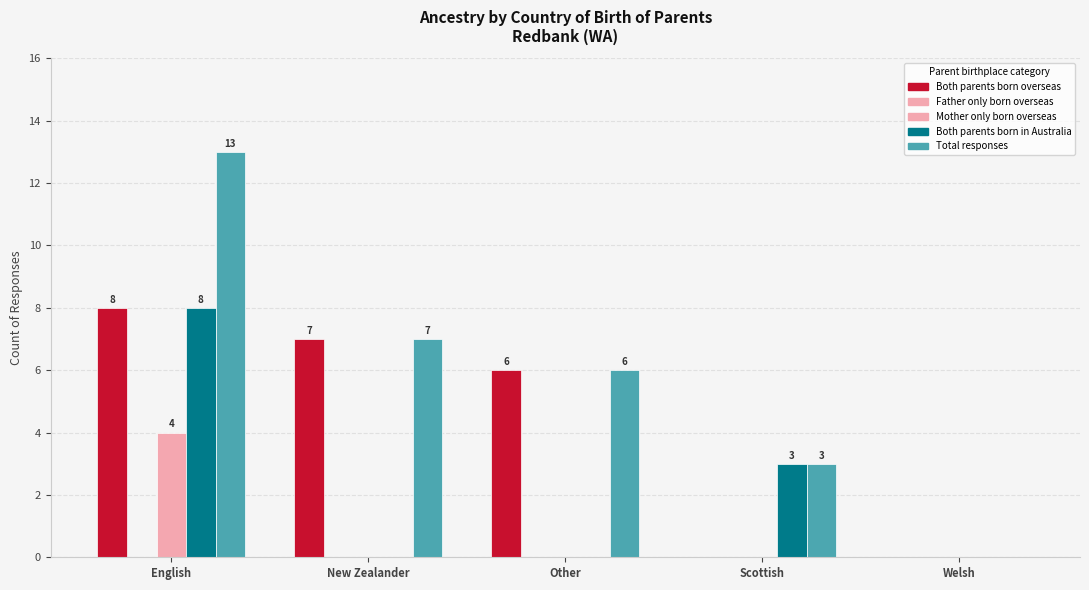

How many groups of bars are there?

5